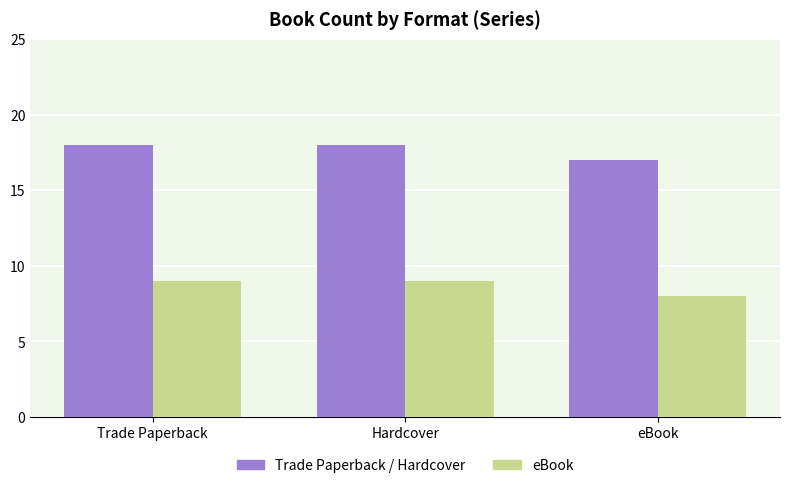

What is the total value across all series at Trade Paperback?

27